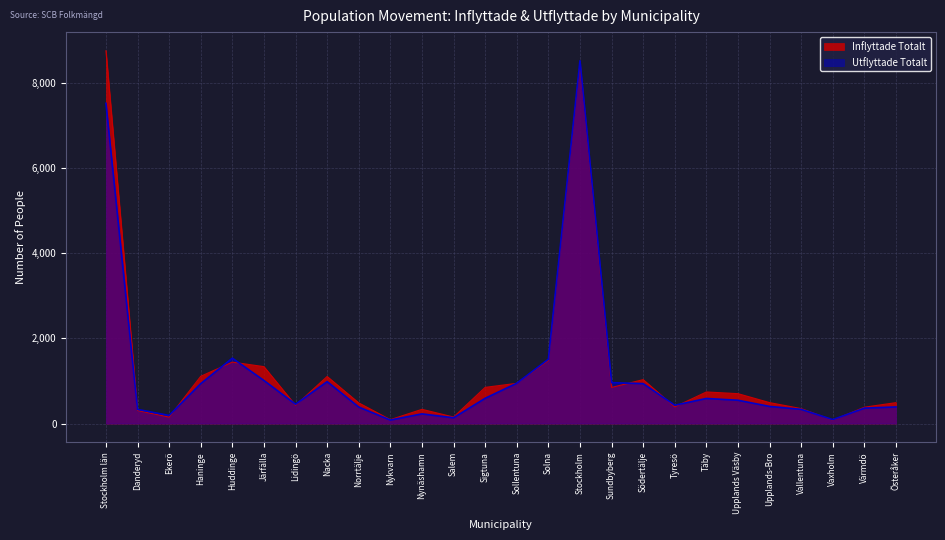

Which series has the largest total across all categories?

Inflyttade Totalt